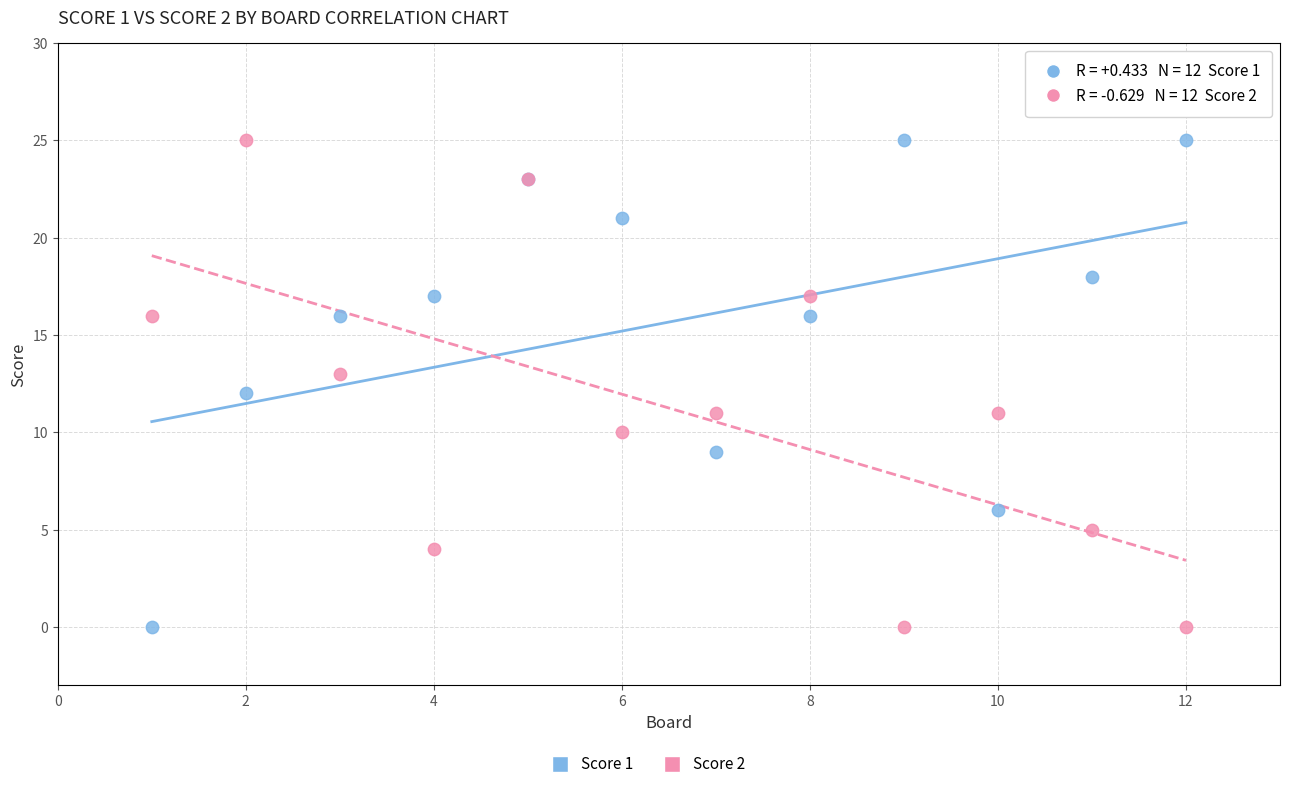

What is the X range (max minus min) for the scatter plot?

11